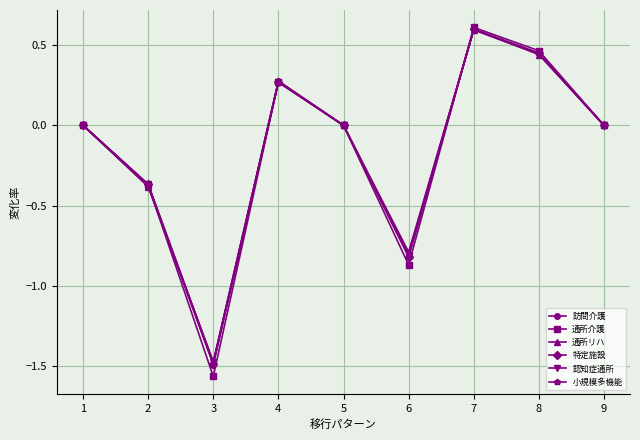

What is the maximum value shown in the chart?

0.6